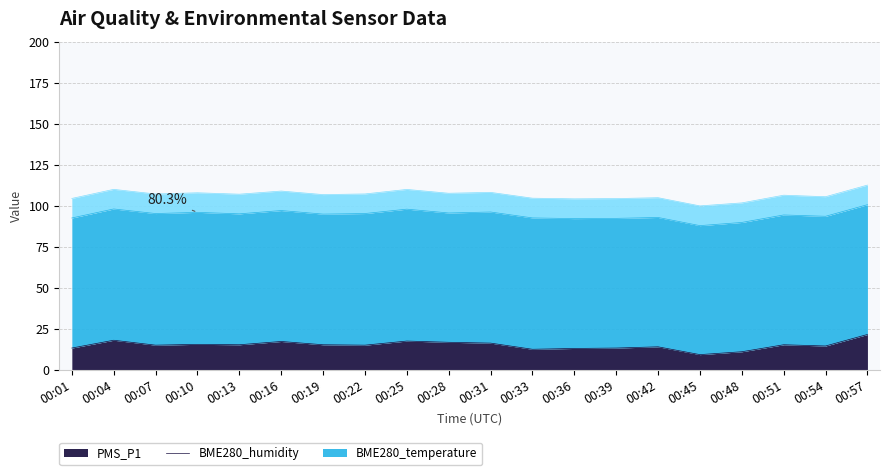

The value of BME280_temperature at 00:54 is 19.5. True or false?

False